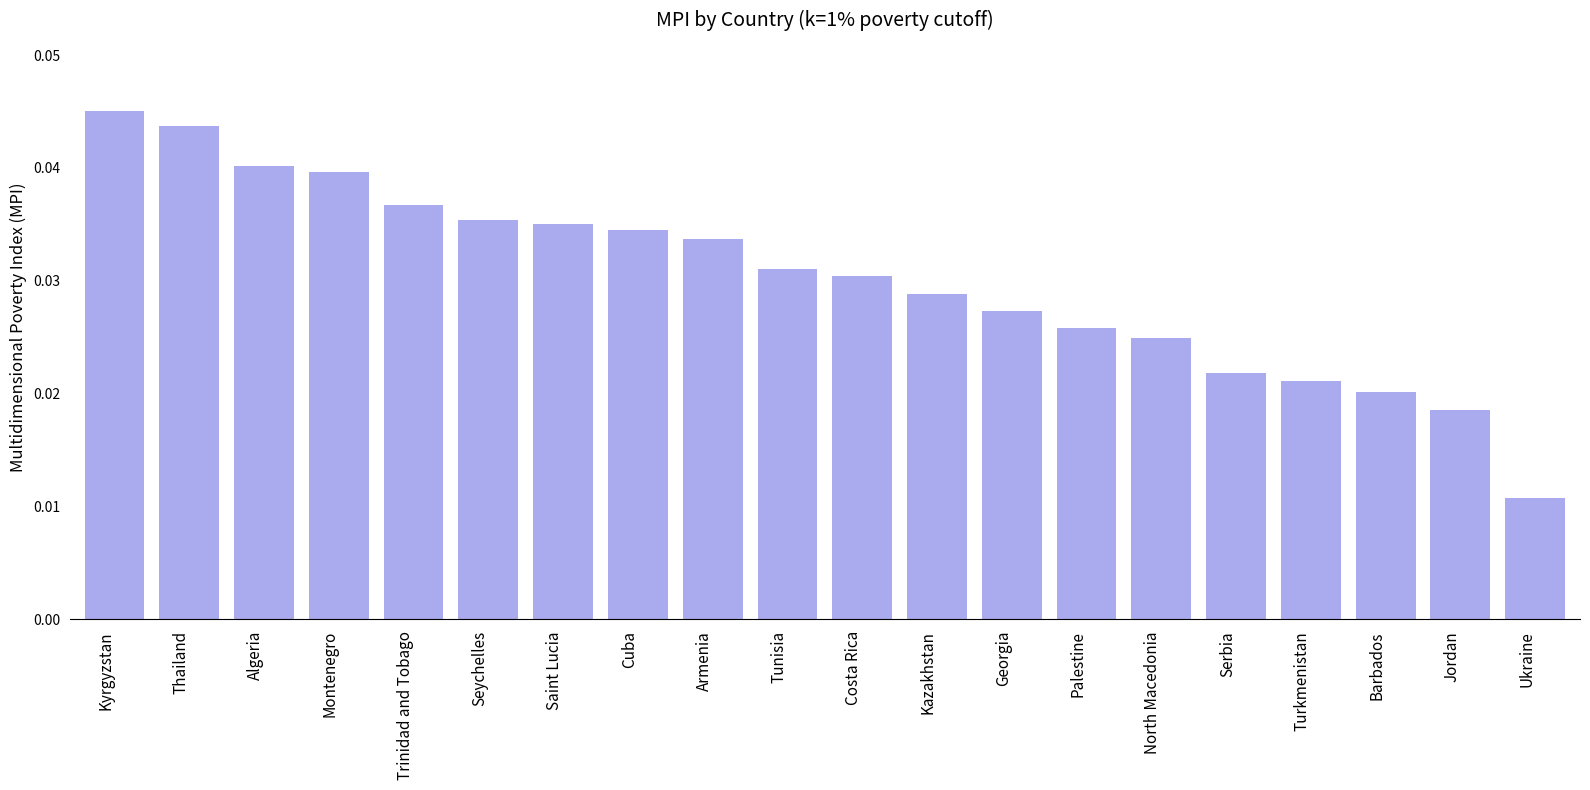

What is the sum of all values?

0.6